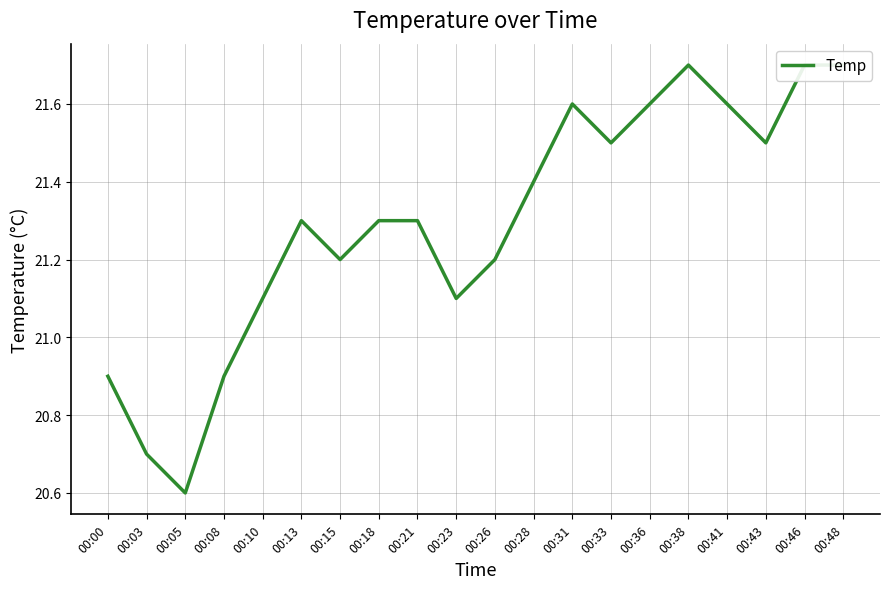

Where is the first local minimum?

00:05